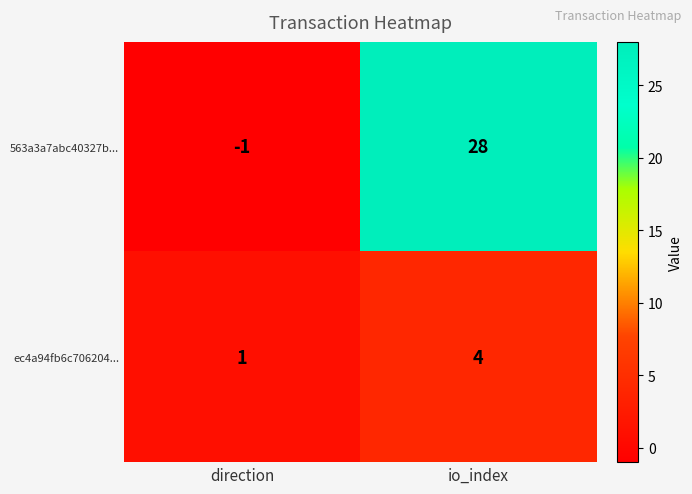

Which category has the highest value across all series?

io_index